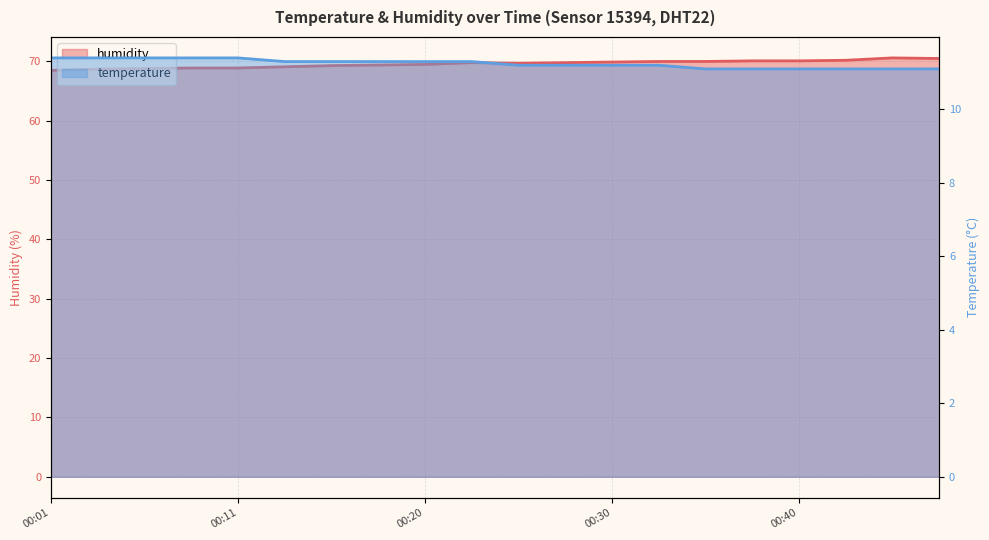

What is the sum of all temperature values?

224.9